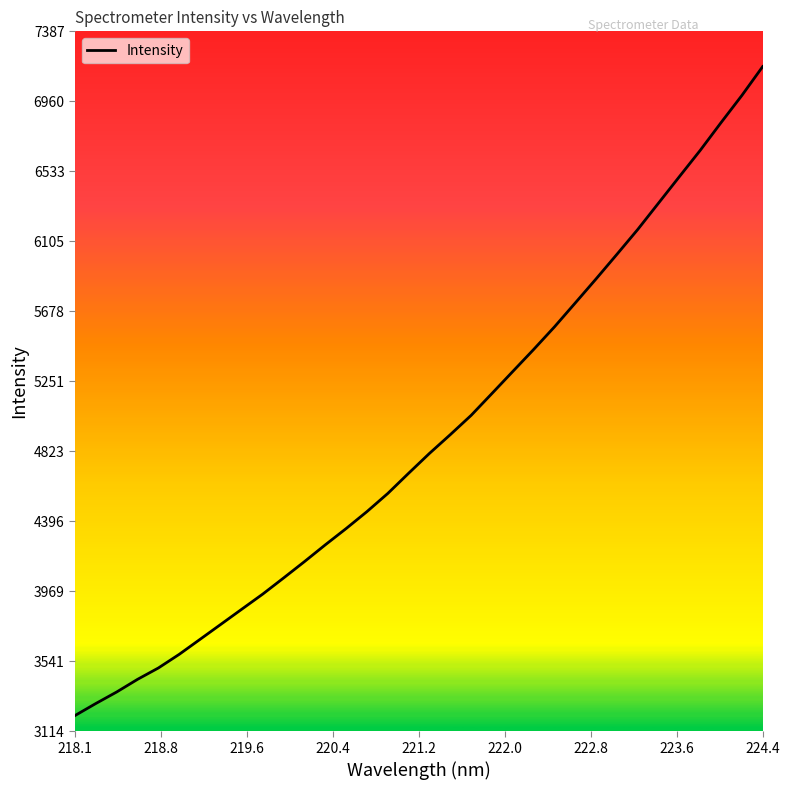

What is the difference between the maximum and minimum values?

3961.7